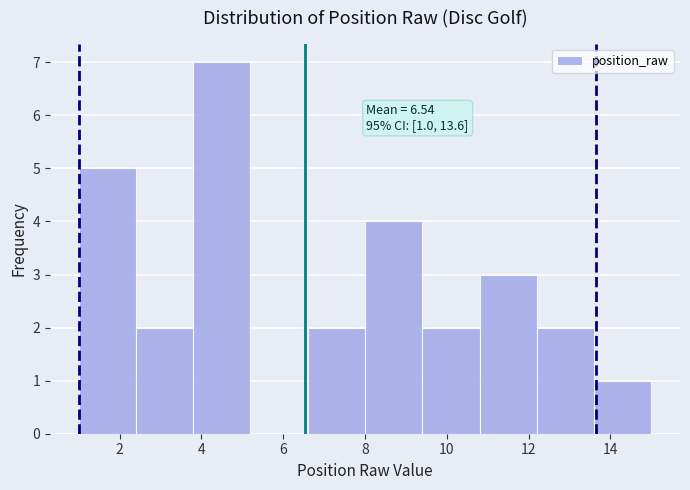

Which range on the x-axis has the tallest bar?

3.8 to 5.2